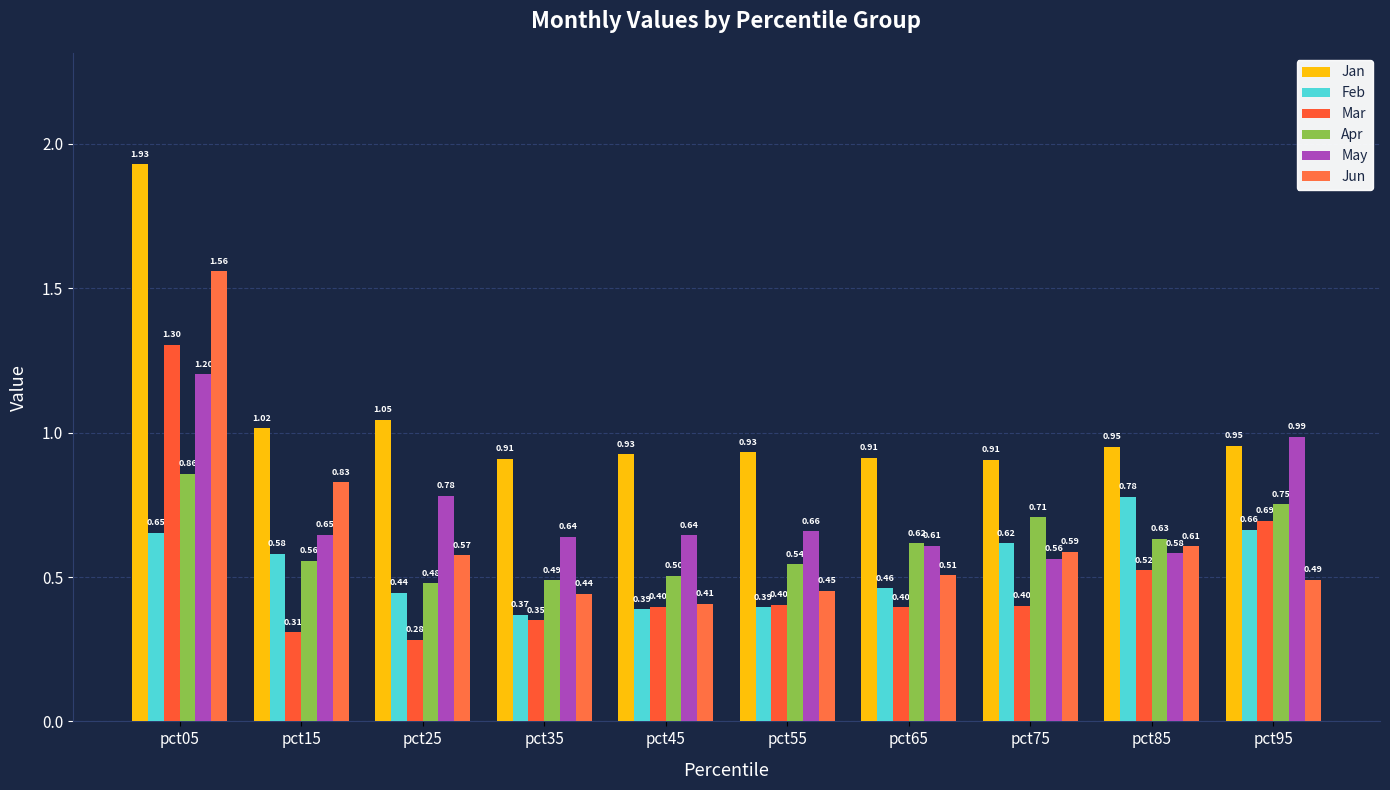

List the series in order of their peak value, highest first.

Jan, Jun, Mar, May, Apr, Feb